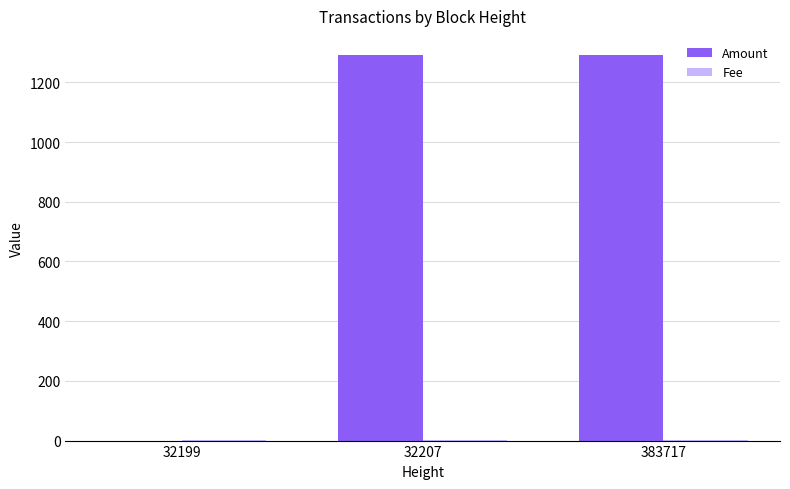

Is it true that Amount equals 2252 at 32207?

False